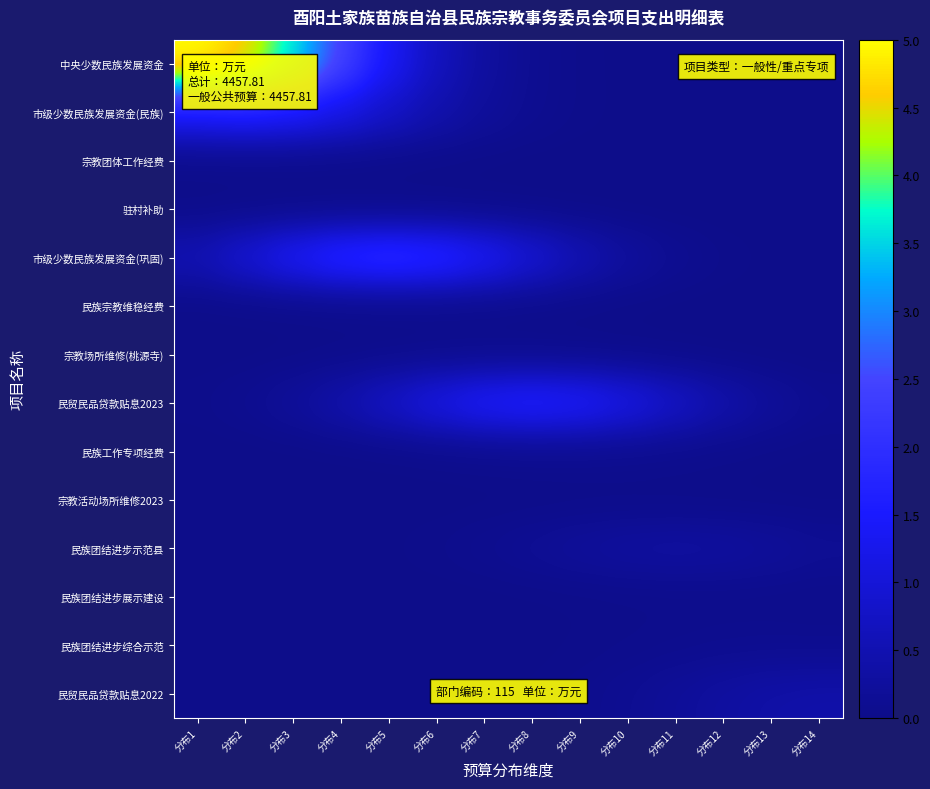

How many categories are shown in the chart?

14